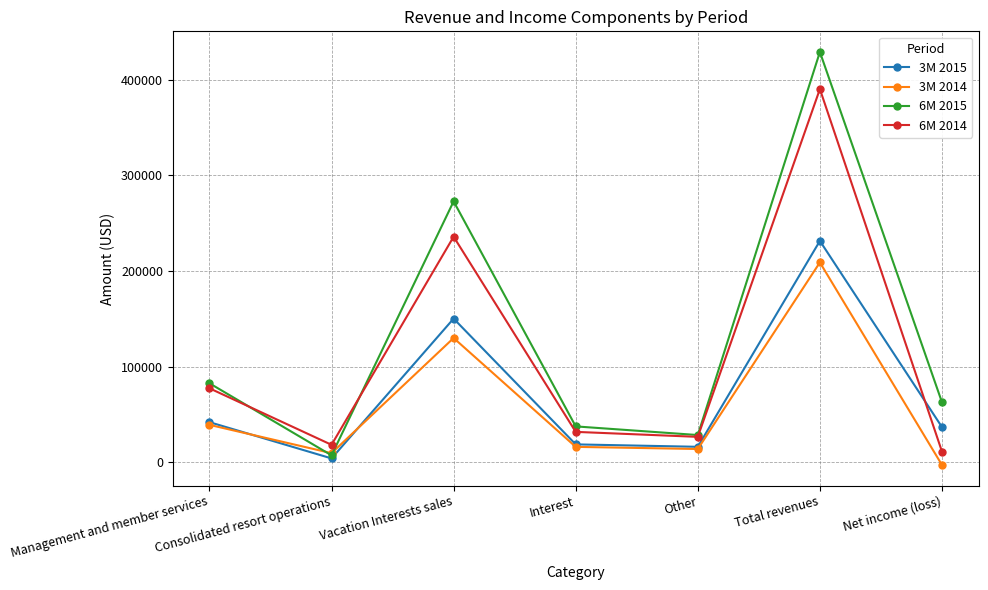

What is the maximum value shown in the chart?

429022